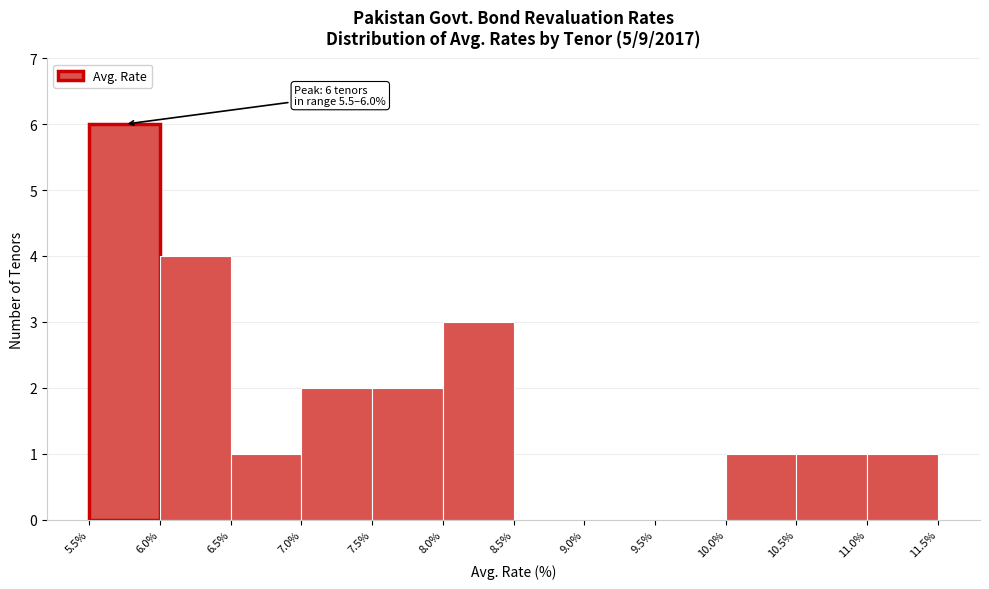

Over which range of the x-axis is the bar tallest?

5.5% to 6.0%